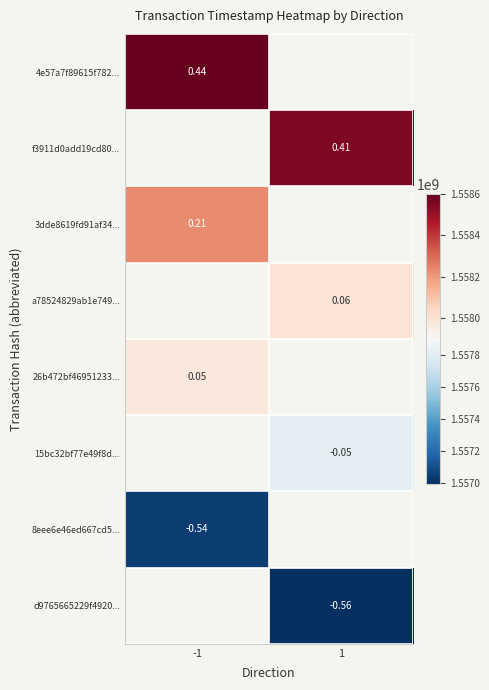

List the series in order of their overall mean, highest first.

4e57a7f89615f782..., f3911d0add19cd80..., 3dde8619fd91af34..., a78524829ab1e749..., 26b472bf46951233..., 15bc32bf77e49f8d..., 8eee6e46ed667cd5..., d9765665229f4920...